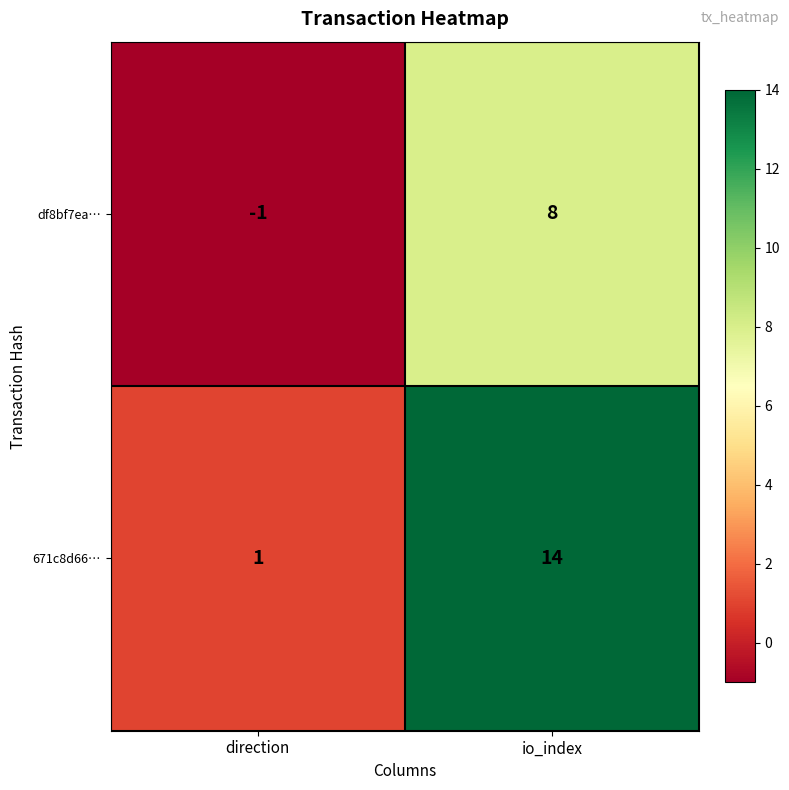

What is the sum of the 671c8d66… values at io_index and direction?

15